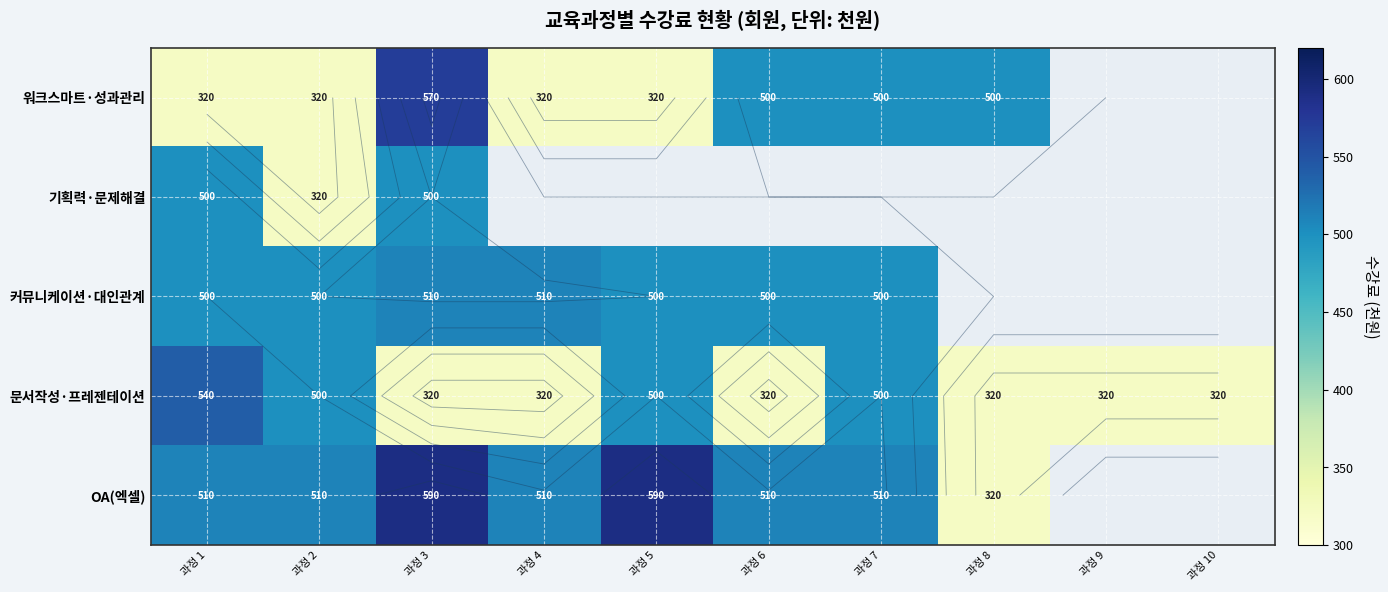

True or false: 기획력·문제해결 has a value of 500.0 at 과정 1.

True